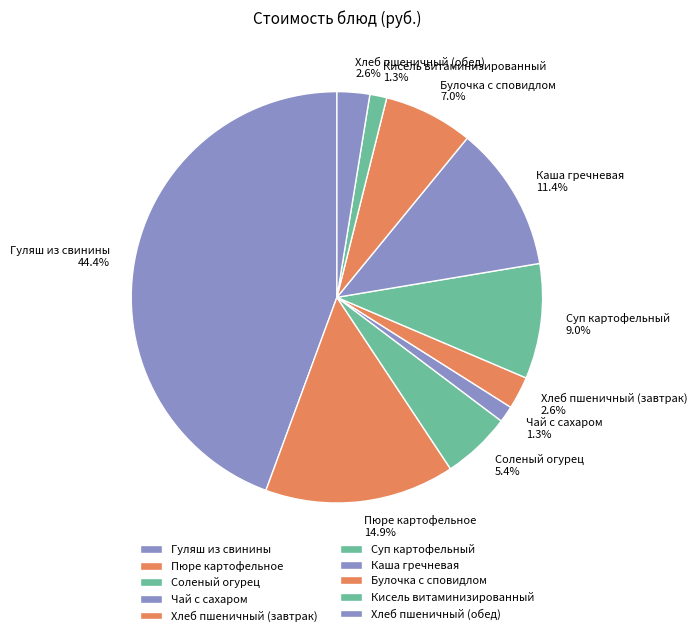

To the nearest percent, what percentage of the pie is Кисель витаминизированный?

1%